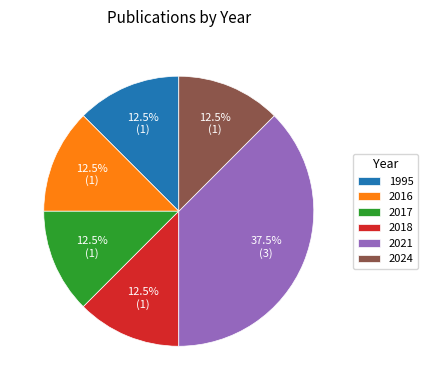

Which category has the biggest portion of the pie?

2021